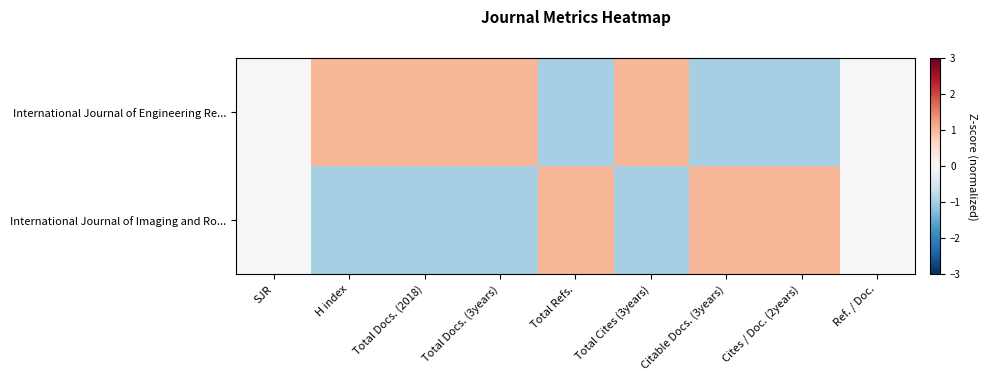

List the series in order of their peak value, lowest first.

row_0, row_1